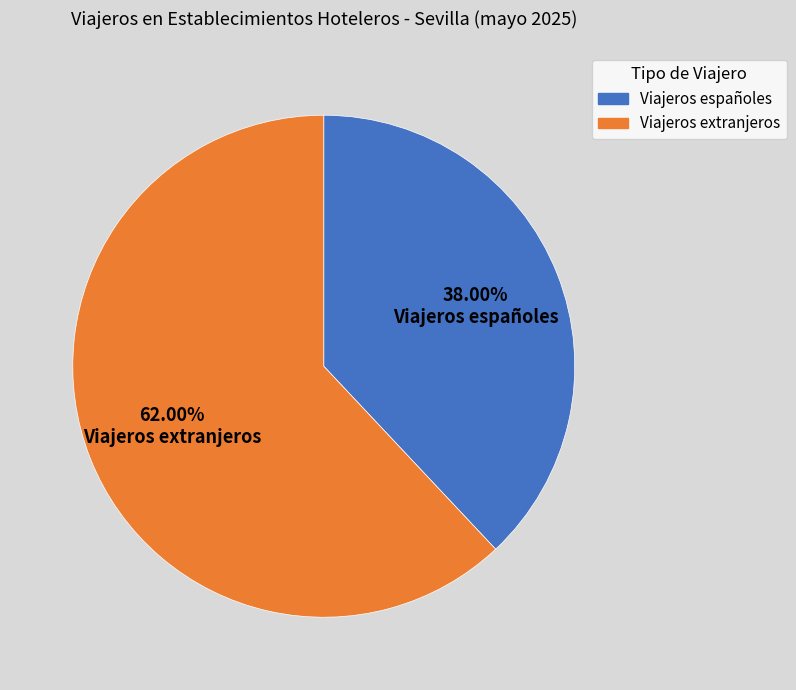

Between Viajeros españoles and Viajeros extranjeros, which is larger?

Viajeros extranjeros